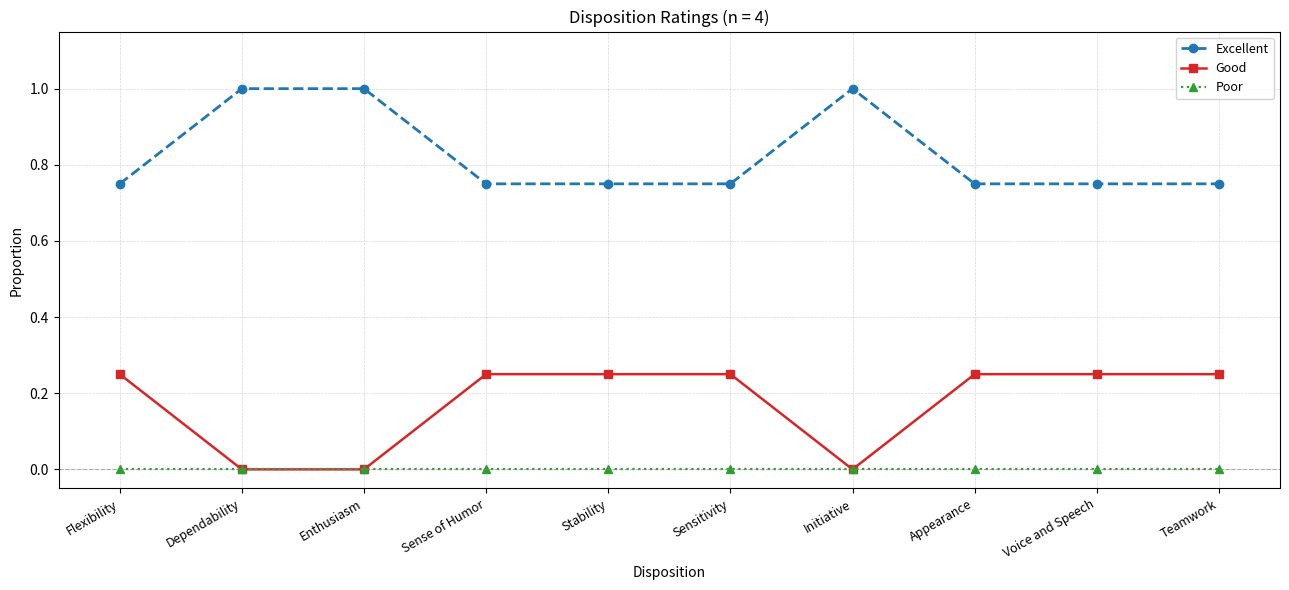

True or false: Excellent and Good cross at least once.

False